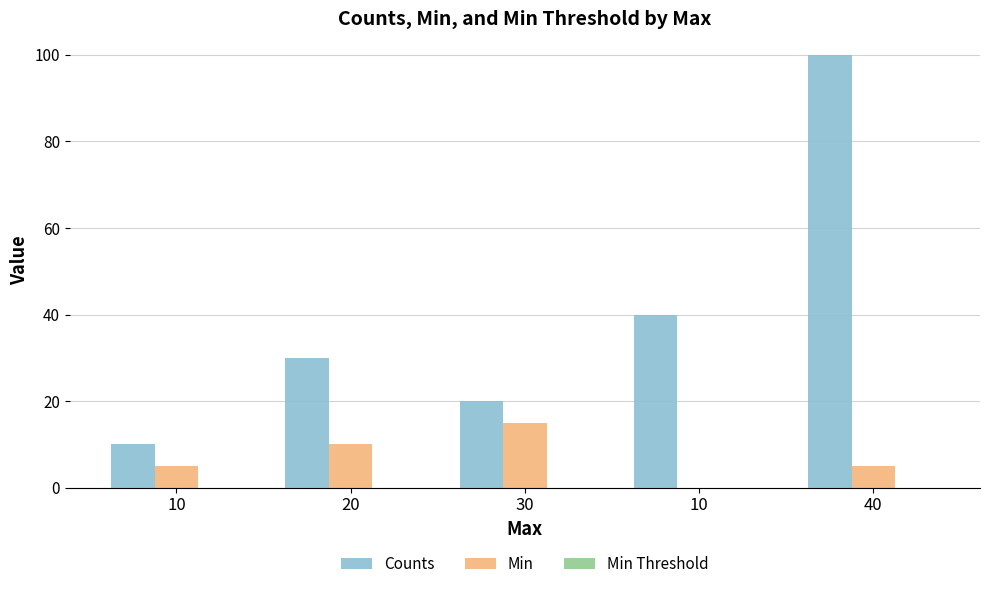

Which has a higher value, 10 or 40?

40